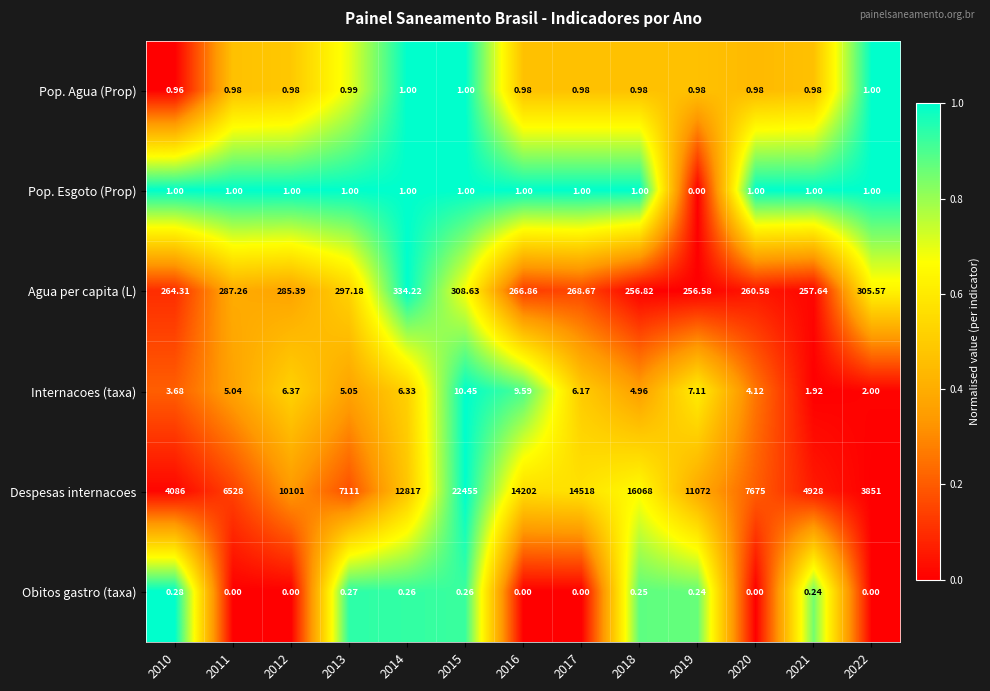

Rank the series at 2016 from lowest to highest value.

Obitos gastro (taxa), Pop. Agua (Prop), Pop. Esgoto (Prop), Internacoes (taxa), Agua per capita (L), Despesas internacoes